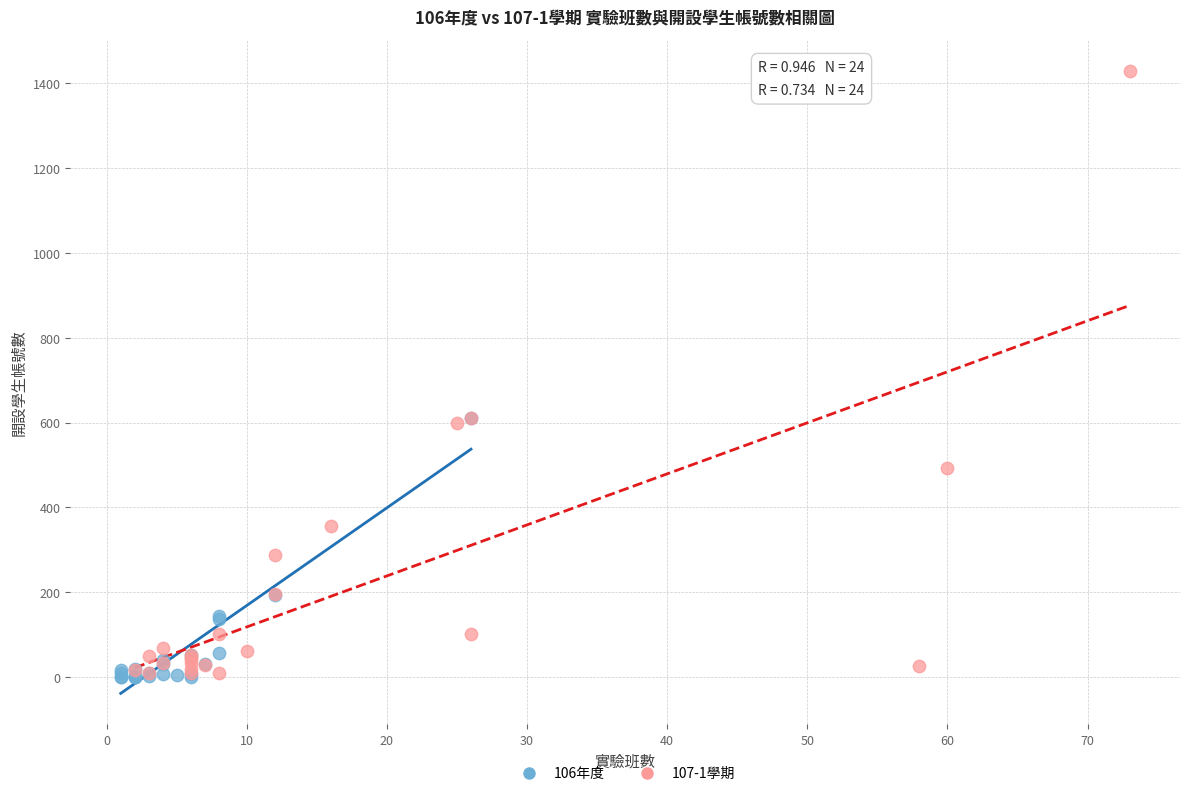

What are all the series names shown in the legend?

106年度, 107-1學期